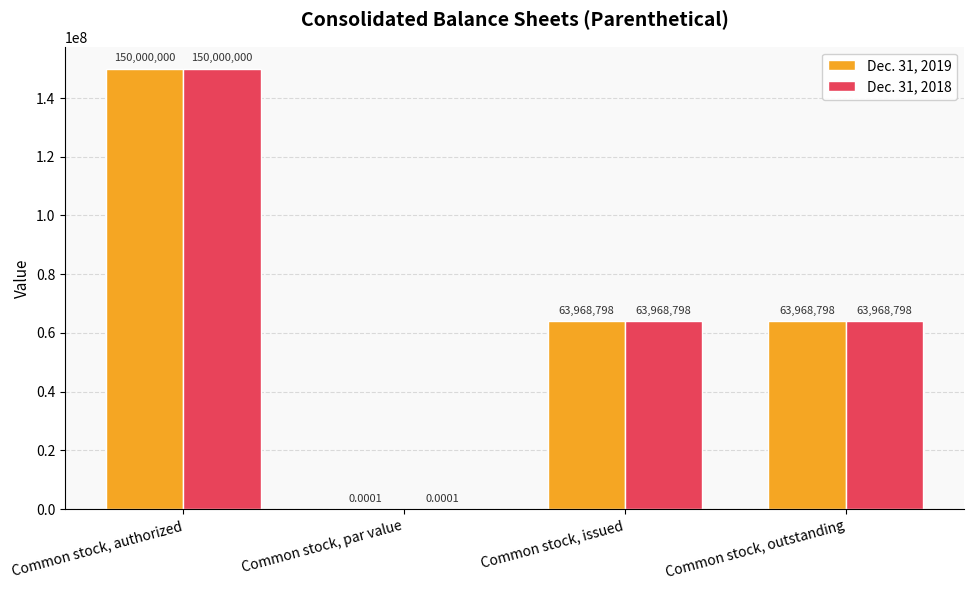

What is the highest value of the Dec. 31, 2019 series?

150000000.0